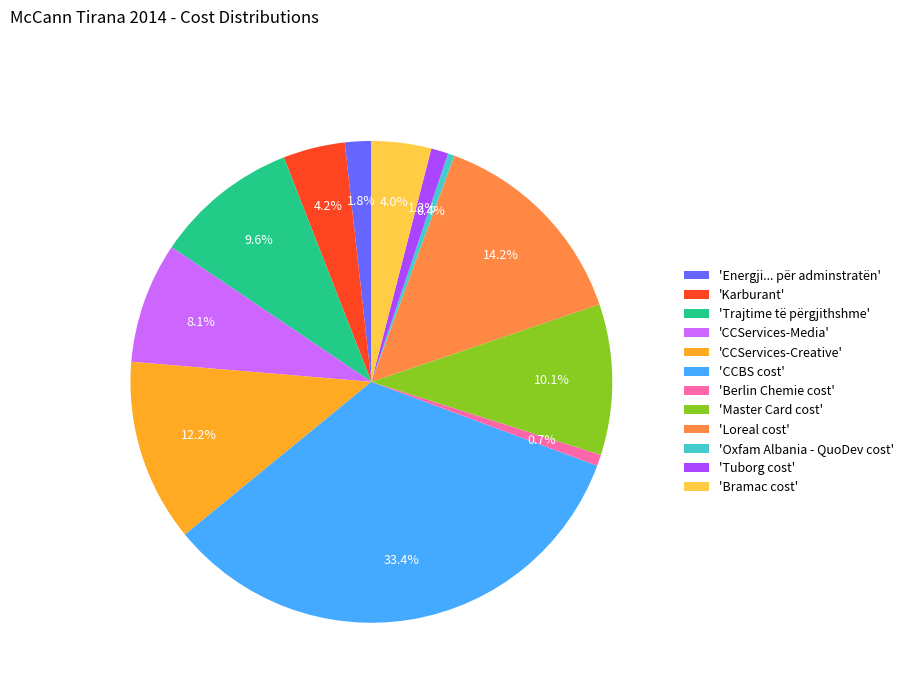

Combined, what portion of the pie is 'Tuborg cost' and 'CCServices-Creative'?

13.4%